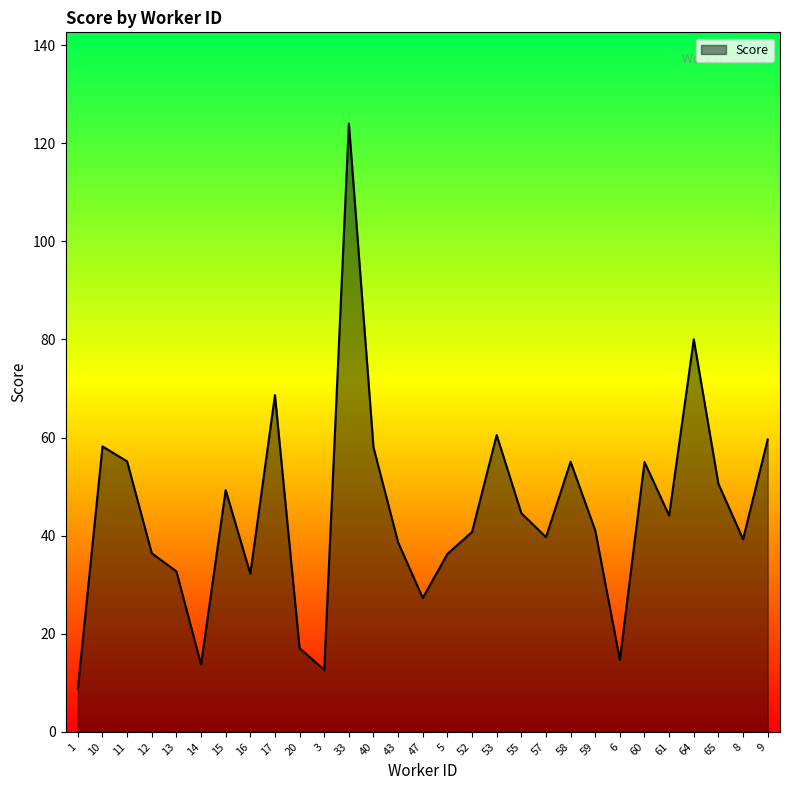

What is the sum of all values?

1293.8